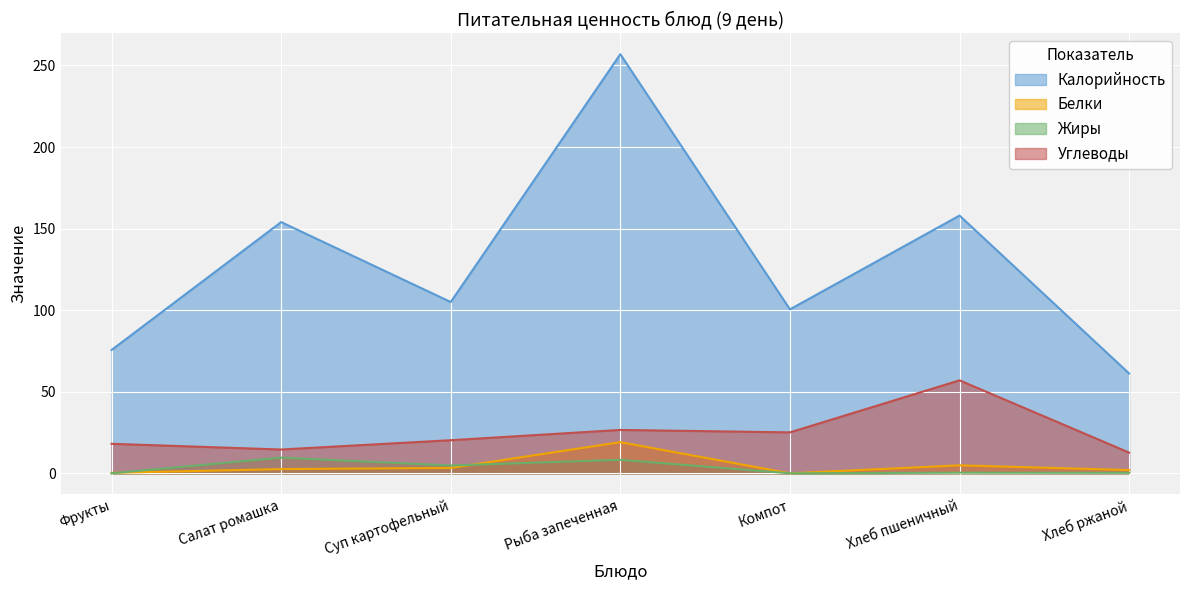

Reading right to left, what are all the values shown in this chart?

Калорийность: 61.2	158.0	100.5	256.9	105.0	154.0	75.6
Белки: 2.0	4.9	0.0	19.1	3.3	2.6	0.3
Жиры: 0.3	0.4	0.0	8.3	4.8	9.6	0.0
Углеводы: 12.7	57.0	25.1	26.6	20.3	14.6	18.1